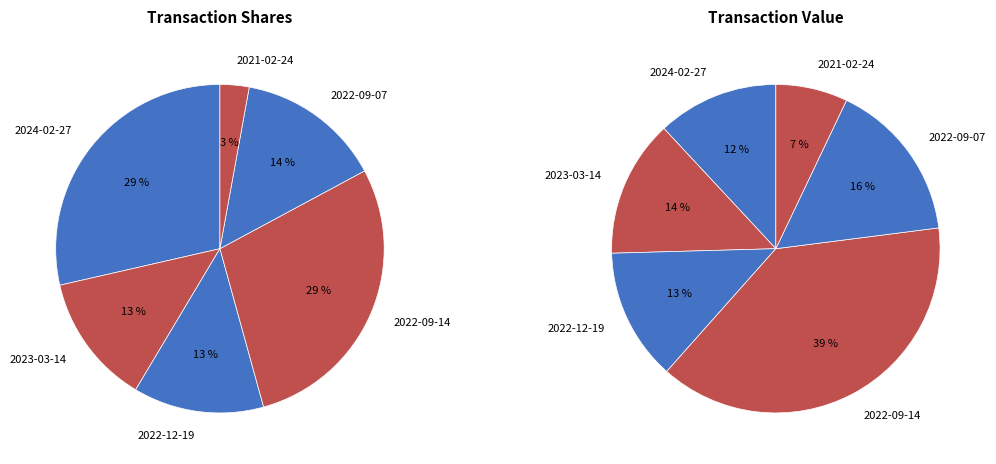

Does 2023-03-14 account for over 50% of the chart?

No